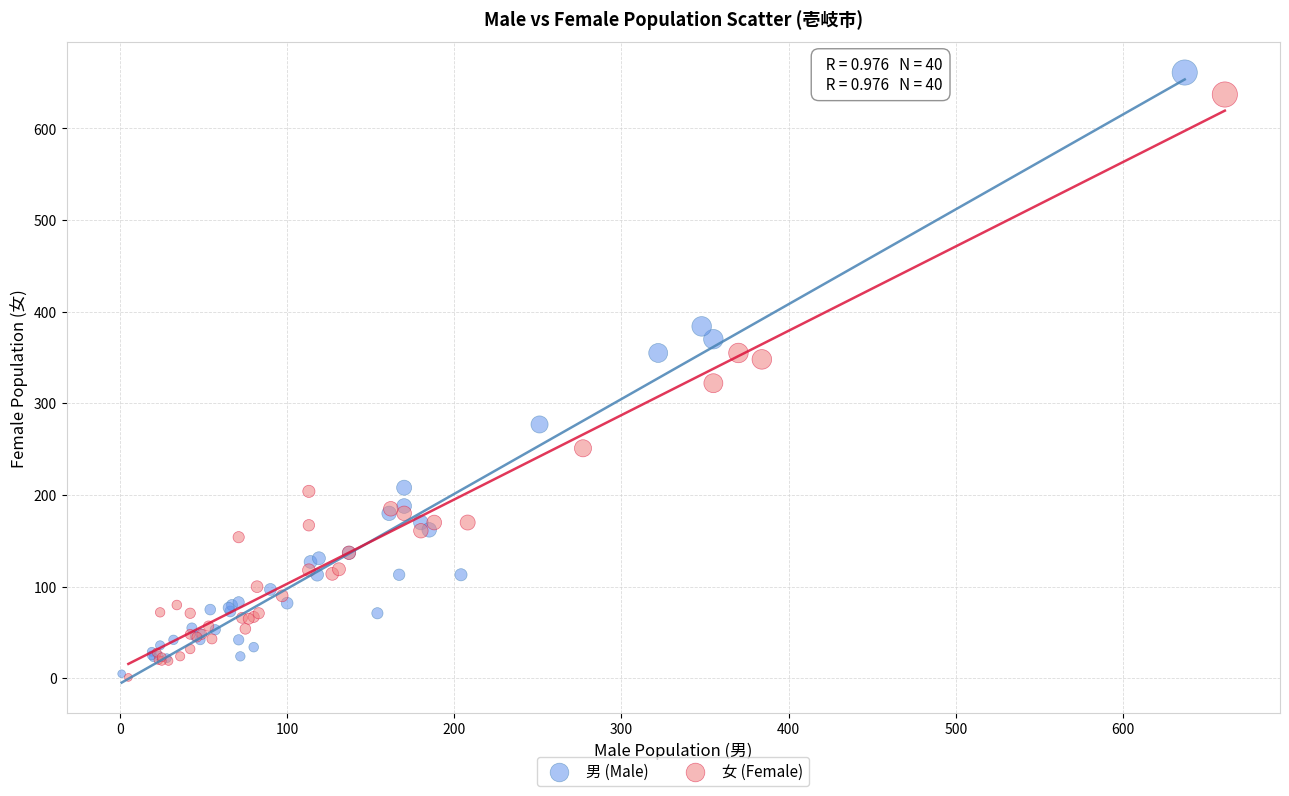

Which series has the largest Y range (max minus min)?

男 (Male)